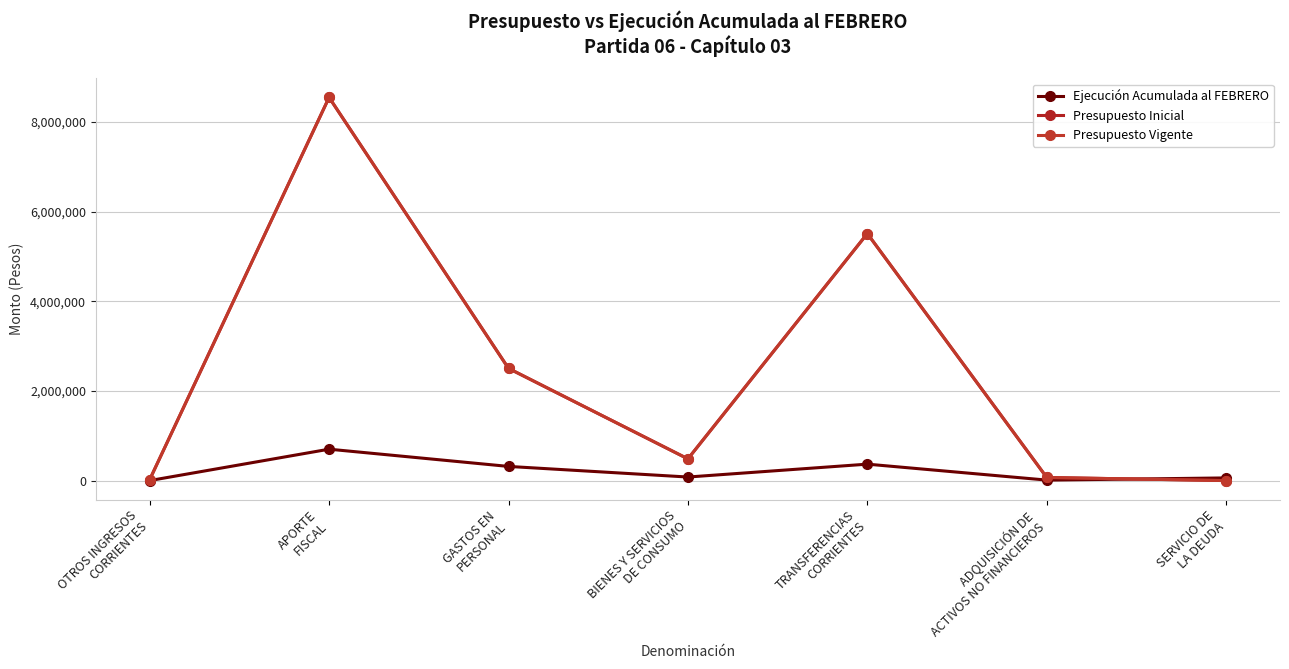

Reading left to right, what are all the values shown in this chart?

Ejecución Acumulada al FEBRERO: OTROS INGRESOS
CORRIENTES=341	APORTE
FISCAL=700450	GASTOS EN
PERSONAL=316104	BIENES Y SERVICIOS
DE CONSUMO=79596	TRANSFERENCIAS
CORRIENTES=366833	ADQUISICIÓN DE
ACTIVOS NO FINANCIEROS=11162	SERVICIO DE
LA DEUDA=59794
Presupuesto Inicial: OTROS INGRESOS
CORRIENTES=20004	APORTE
FISCAL=8544625	GASTOS EN
PERSONAL=2502347	BIENES Y SERVICIOS
DE CONSUMO=484578	TRANSFERENCIAS
CORRIENTES=5508085	ADQUISICIÓN DE
ACTIVOS NO FINANCIEROS=69619	SERVICIO DE
LA DEUDA=0
Presupuesto Vigente: OTROS INGRESOS
CORRIENTES=20004	APORTE
FISCAL=8544625	GASTOS EN
PERSONAL=2502347	BIENES Y SERVICIOS
DE CONSUMO=484578	TRANSFERENCIAS
CORRIENTES=5508085	ADQUISICIÓN DE
ACTIVOS NO FINANCIEROS=69619	SERVICIO DE
LA DEUDA=0